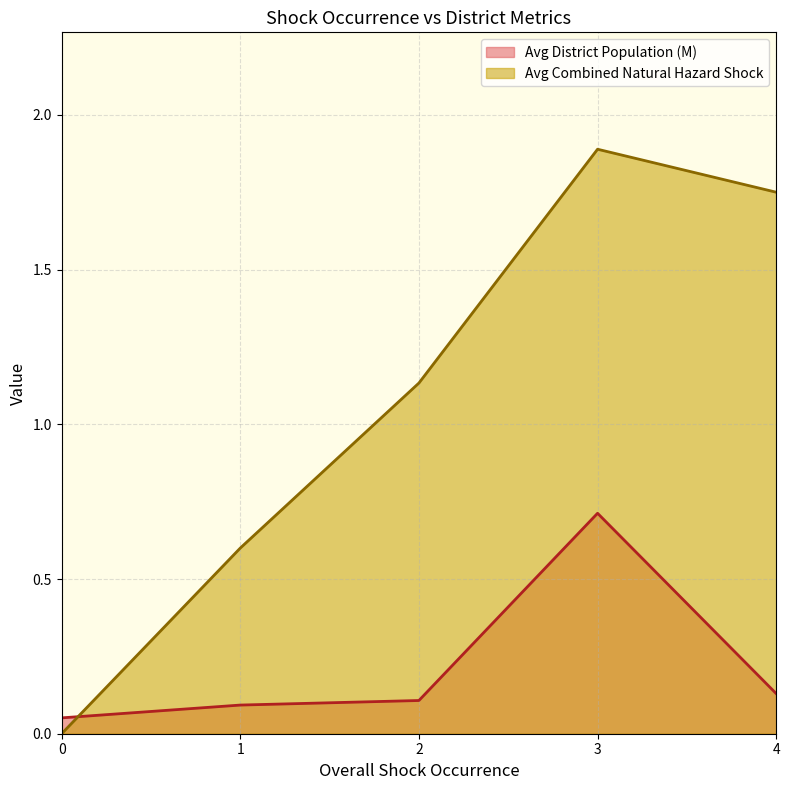

Which label corresponds to the largest value in the chart?

3